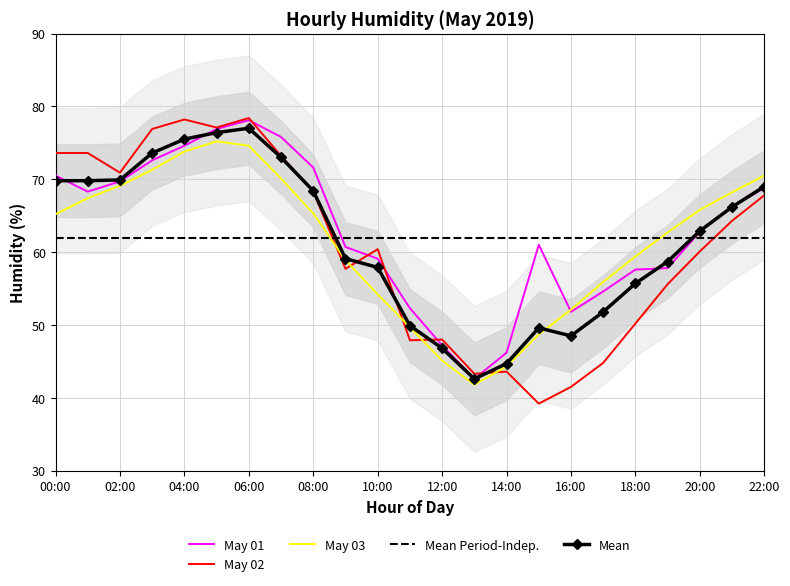

True or false: May 01 has a value of 32.7 at 03:00.

False